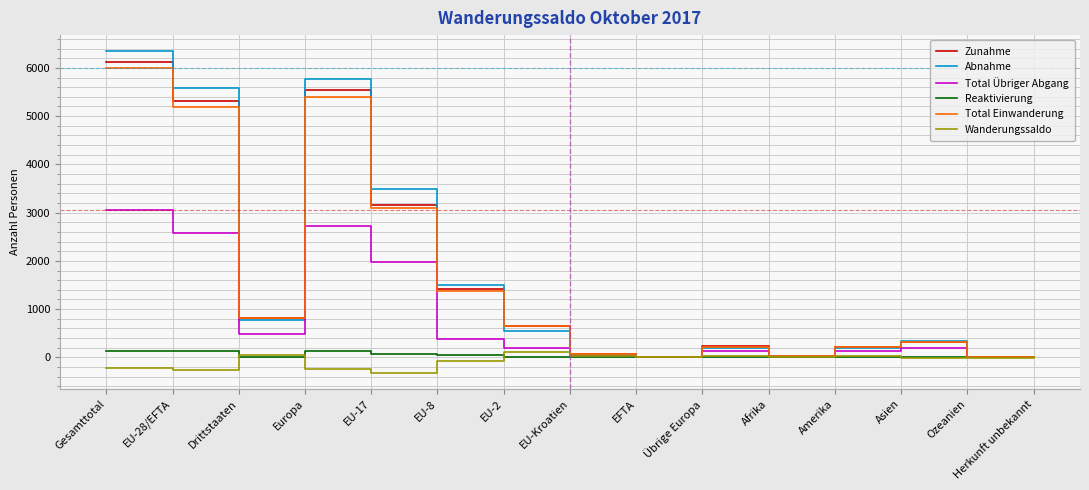

At how many categories does at least one series exceed 3337?

4